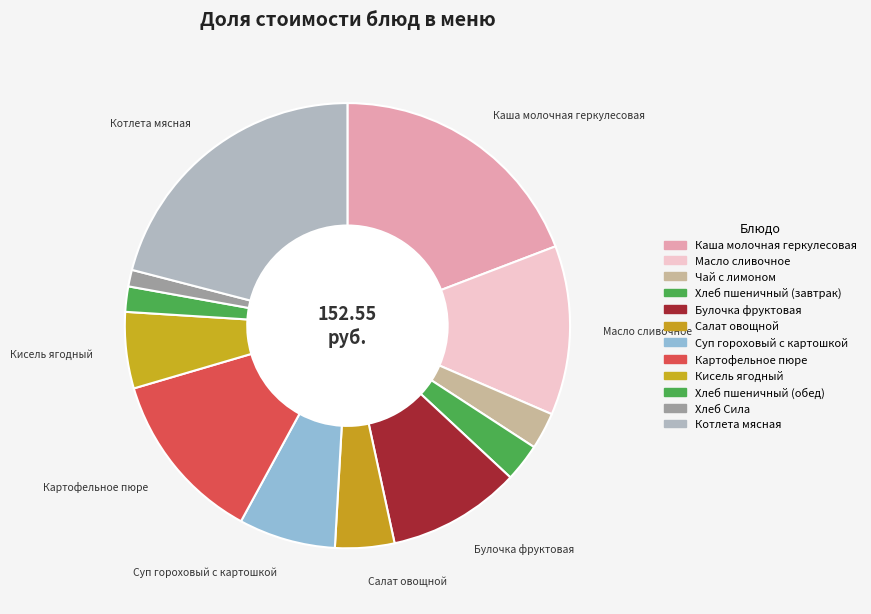

Count the number of slices in the pie.

12